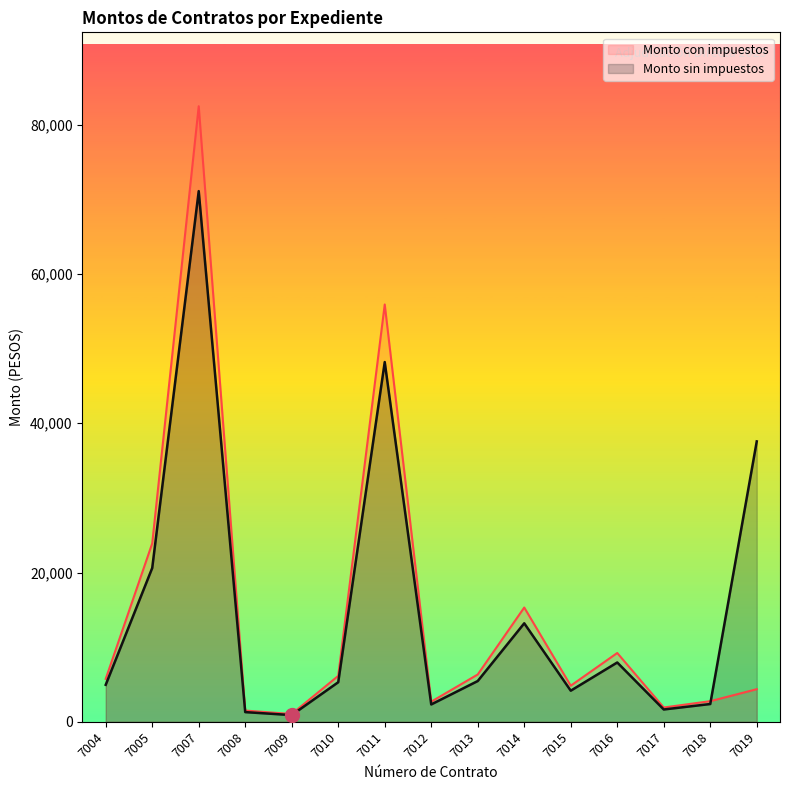

Which series has the widest spread of values?

Monto con impuestos